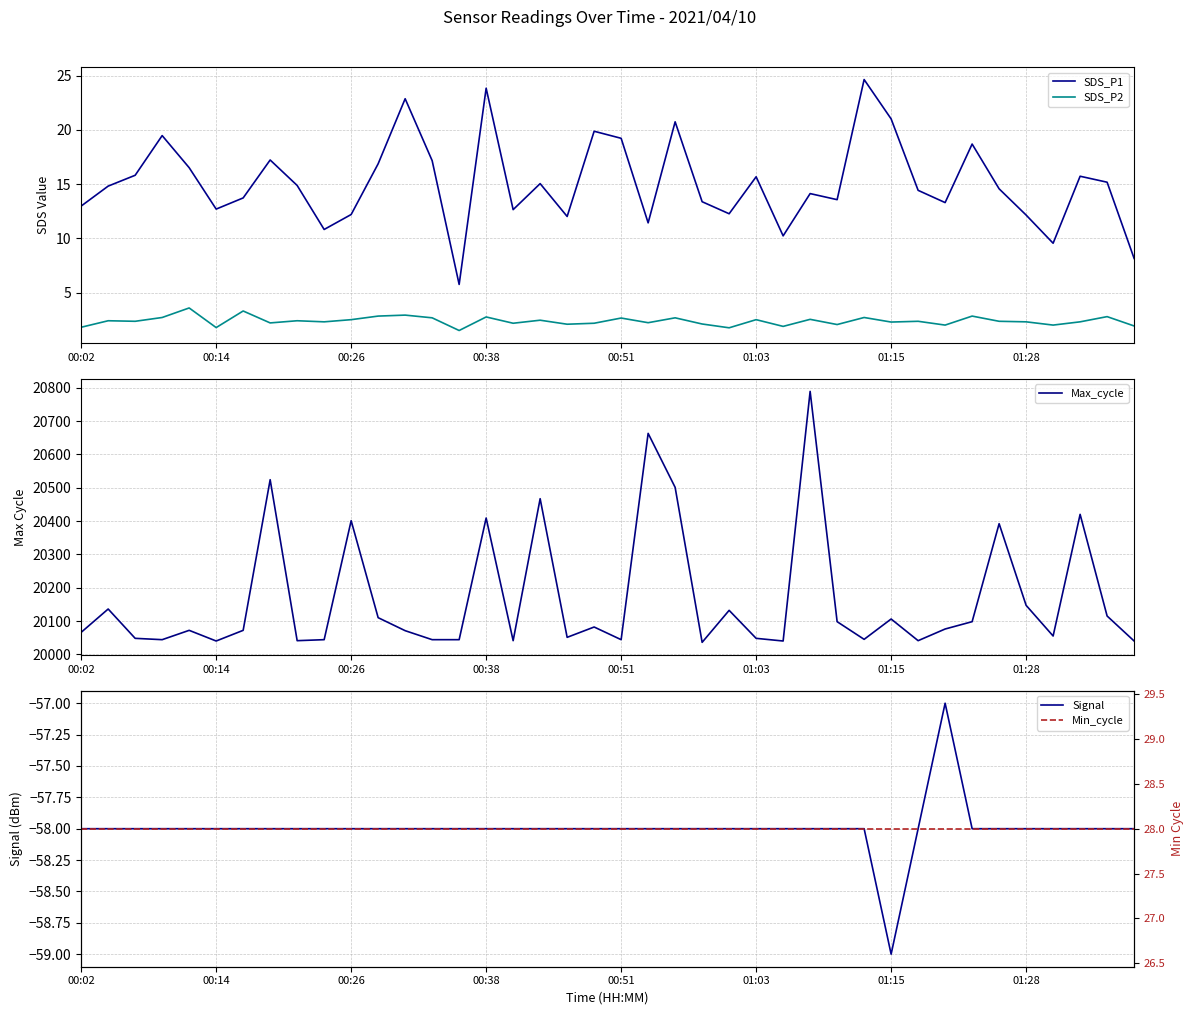

What is the spread (max minus min) of values at 36?

20113.0